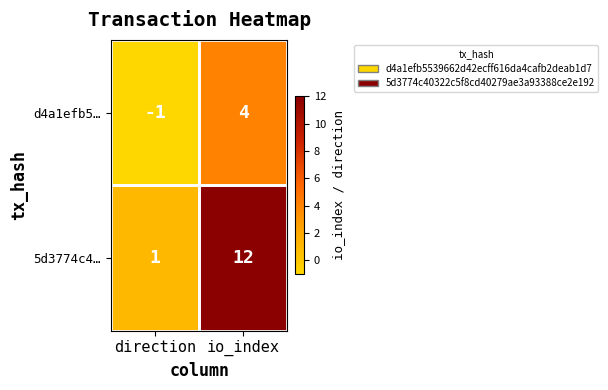

True or false: 5d3774c4… has a value of 12 at io_index.

True